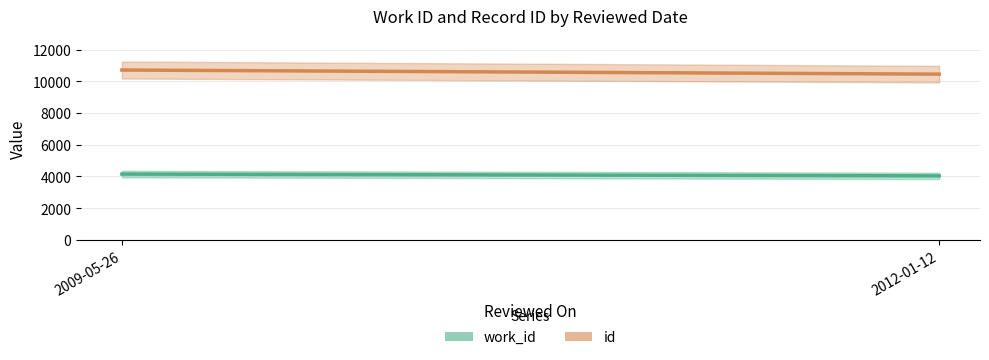

Reading left to right, extract all data points from this chart.

work_id: 4153	4038
id: 10715	10455